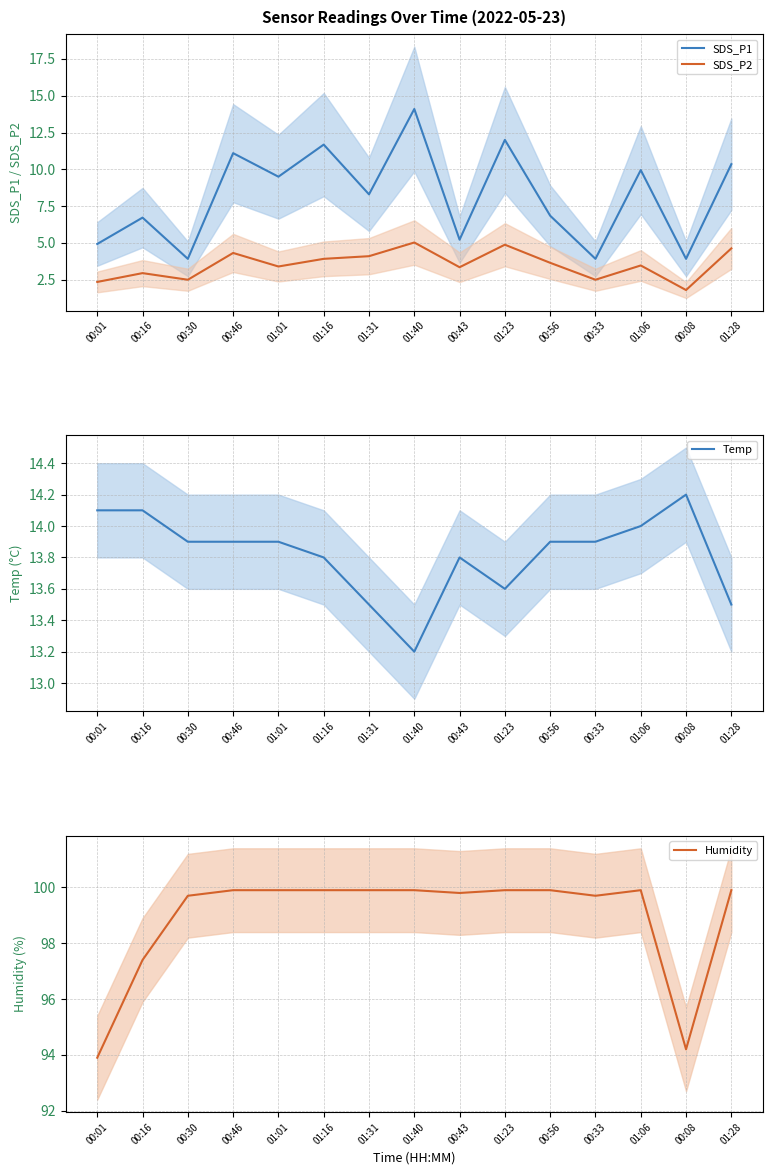

Does the chart display data point markers on the line(s)?

No